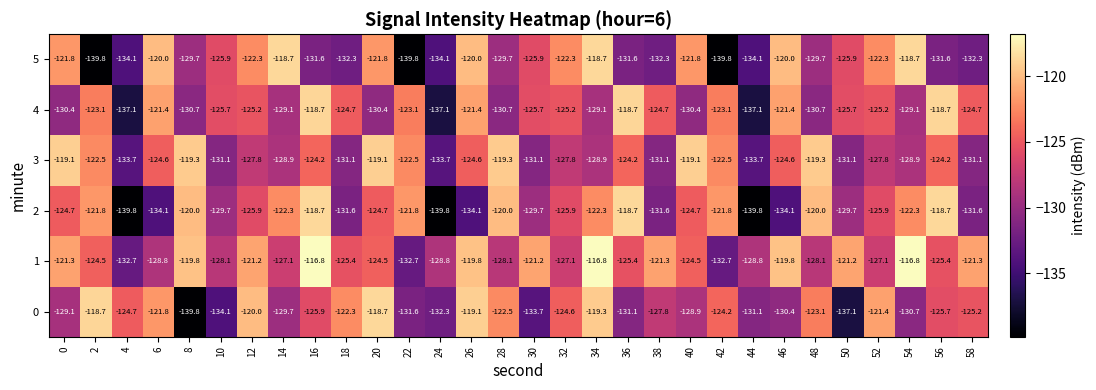

What is the total value across all series at 40?

-749.4